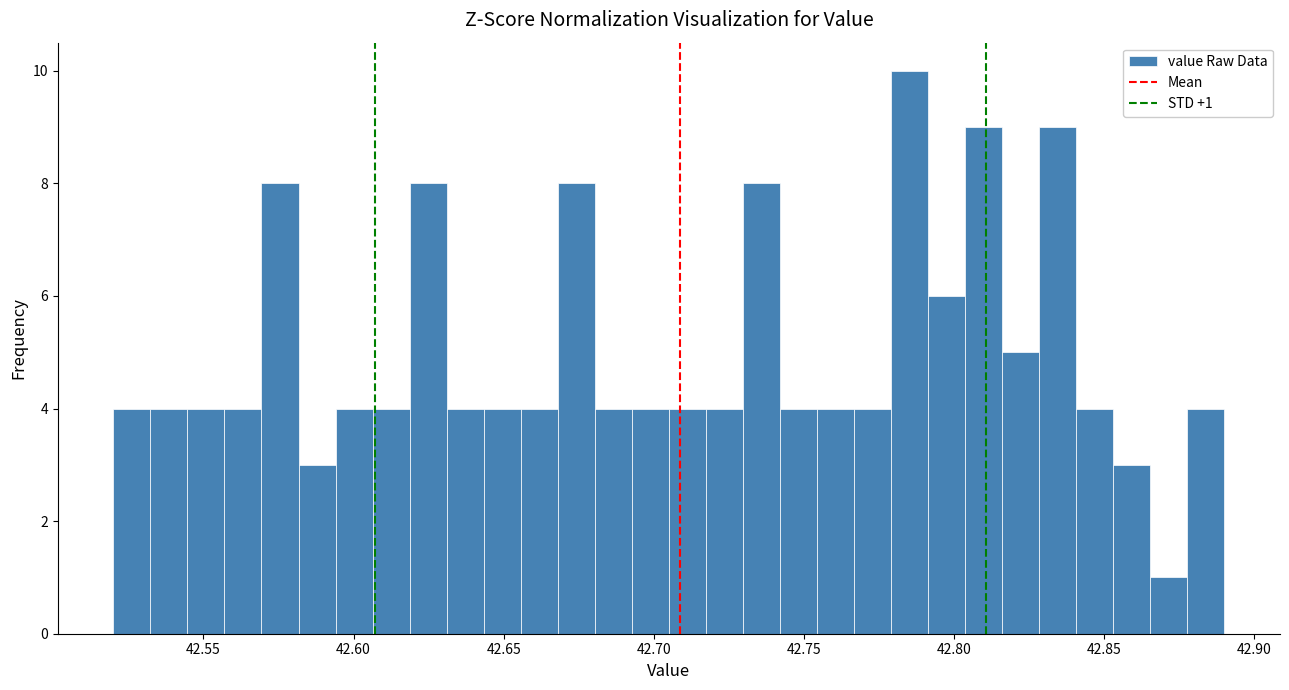

Read against the x-axis, roughly where is the centre of the tallest bar?

42.785